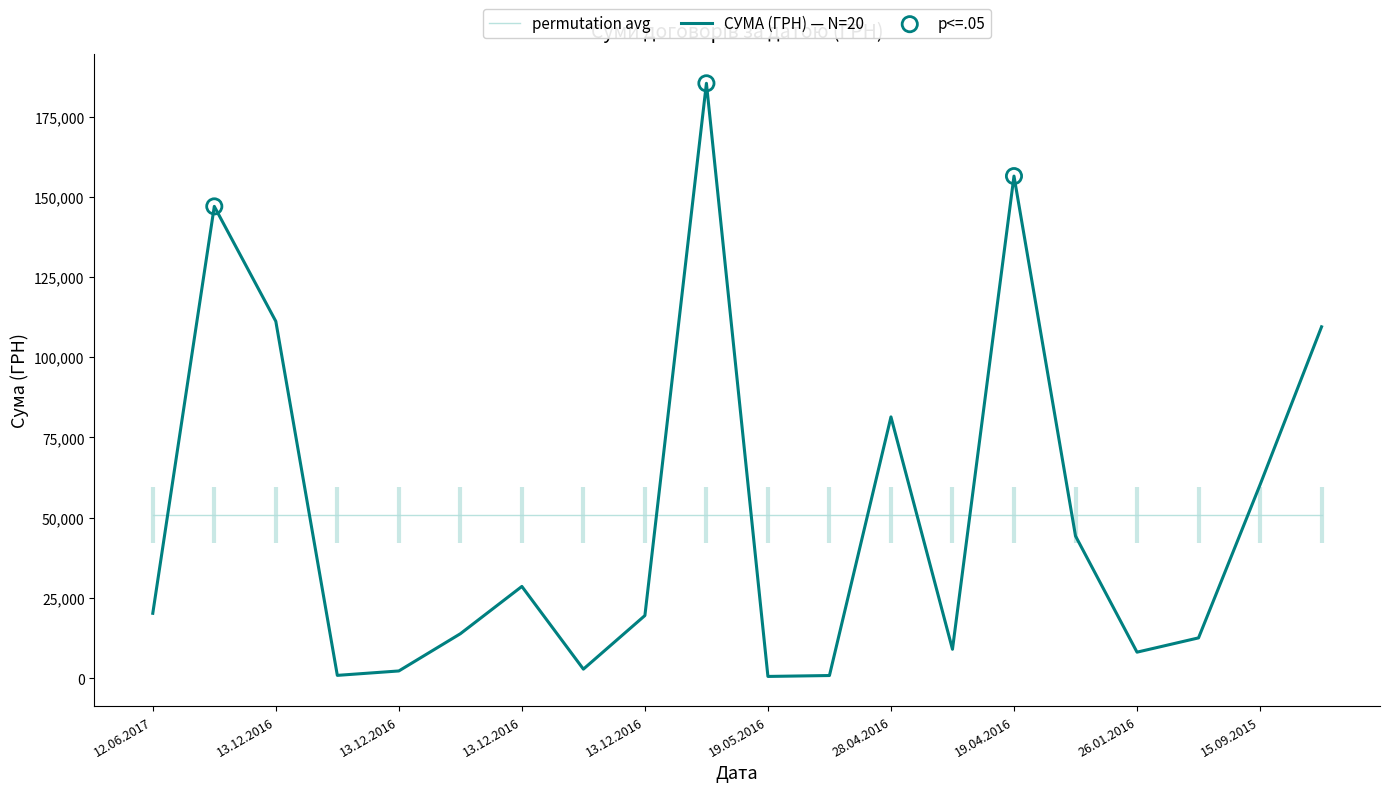

Which has a higher value, 04.05.2016 or 13.12.2016?

13.12.2016